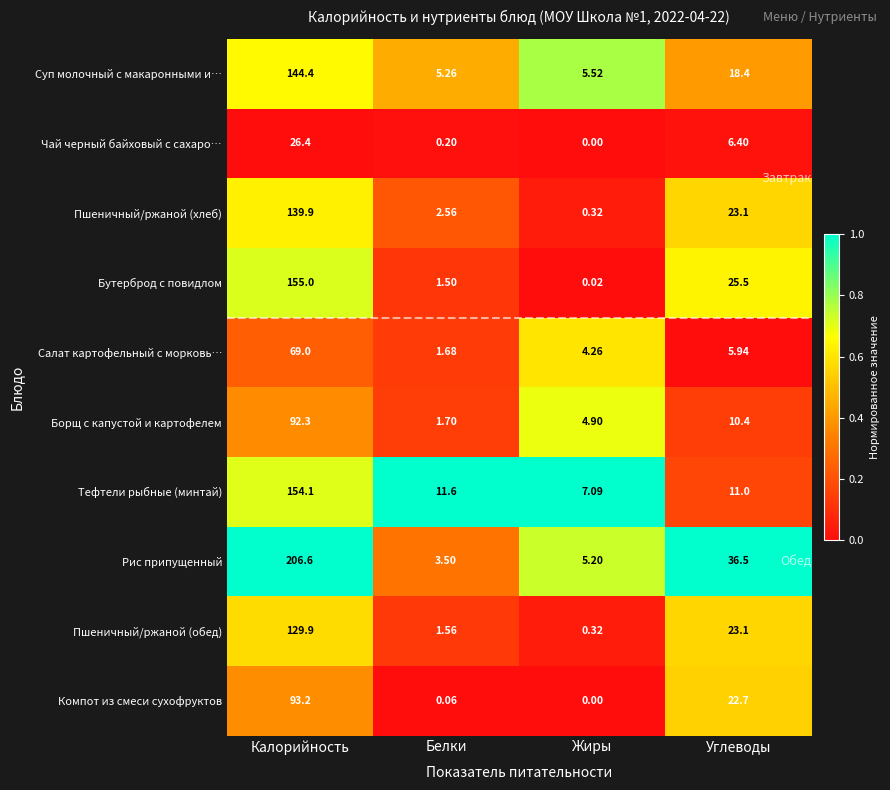

At which label does Чай черный байховый с сахаро… reach its peak?

Калорийность